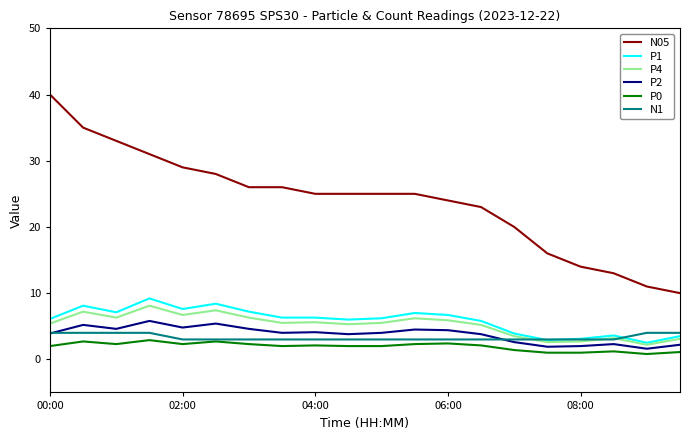

Rank the series by their maximum value, from highest to lowest.

N05, P1, P4, P2, N1, P0